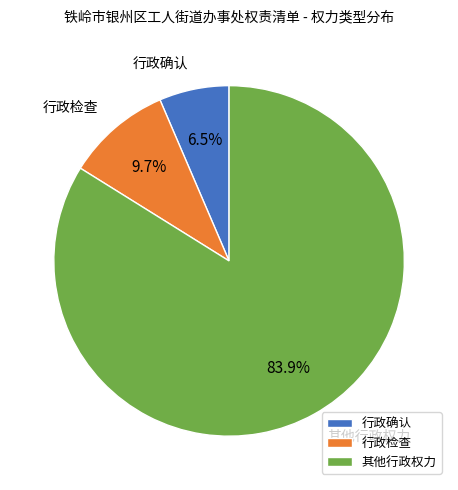

What percentage is the 其他行政权力 slice, to the nearest percent?

84%